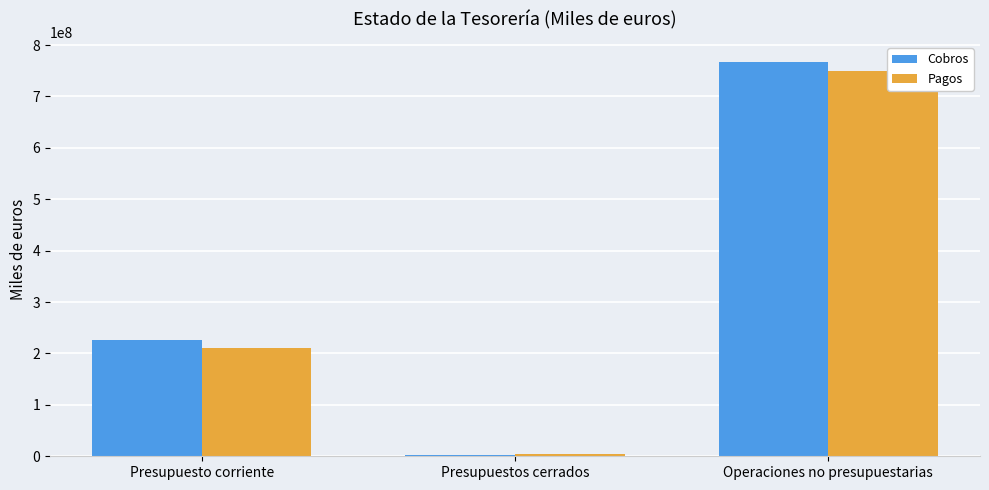

What is the label of the 1st bar from the right?

Operaciones no presupuestarias